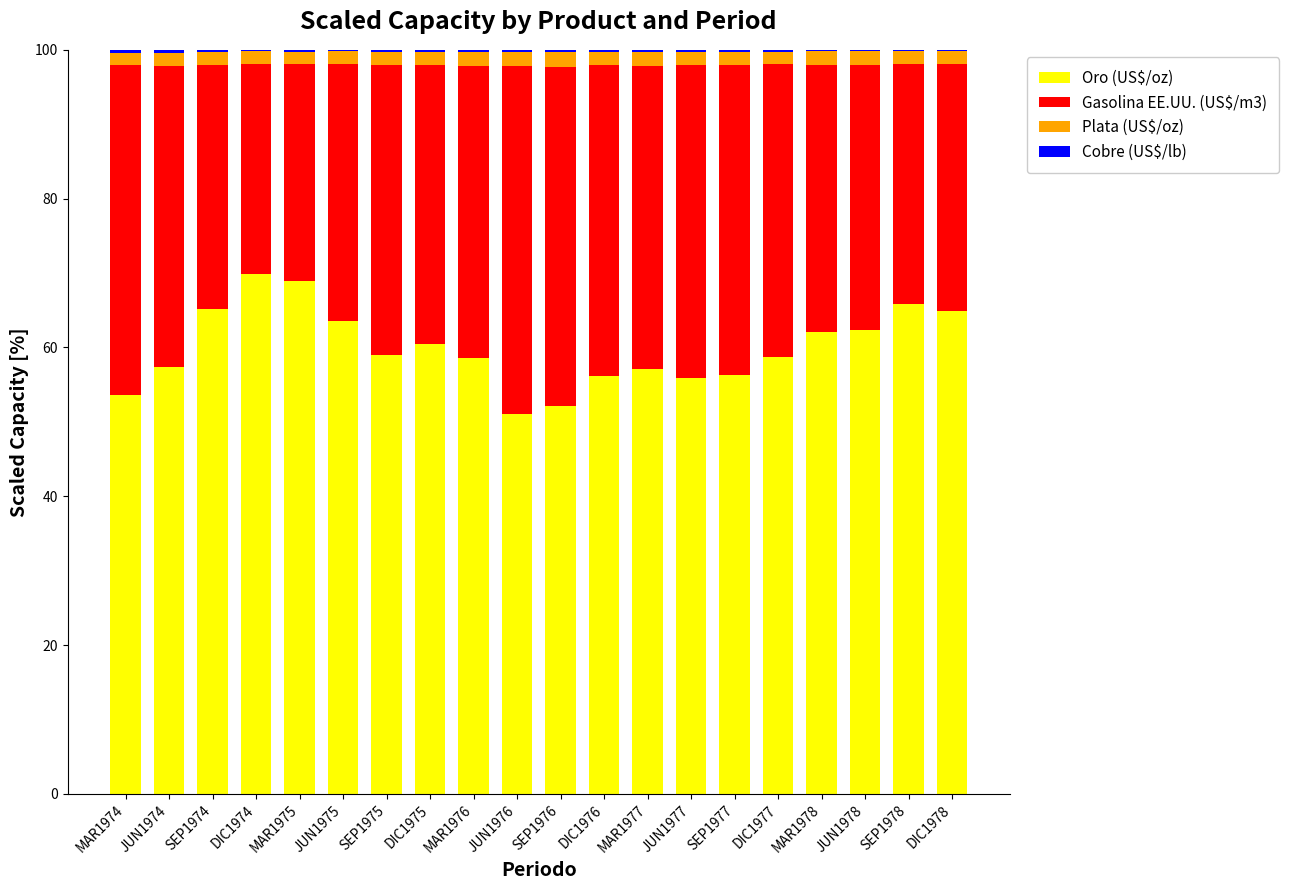

Are the bars grouped side by side (vs. stacked)?

No